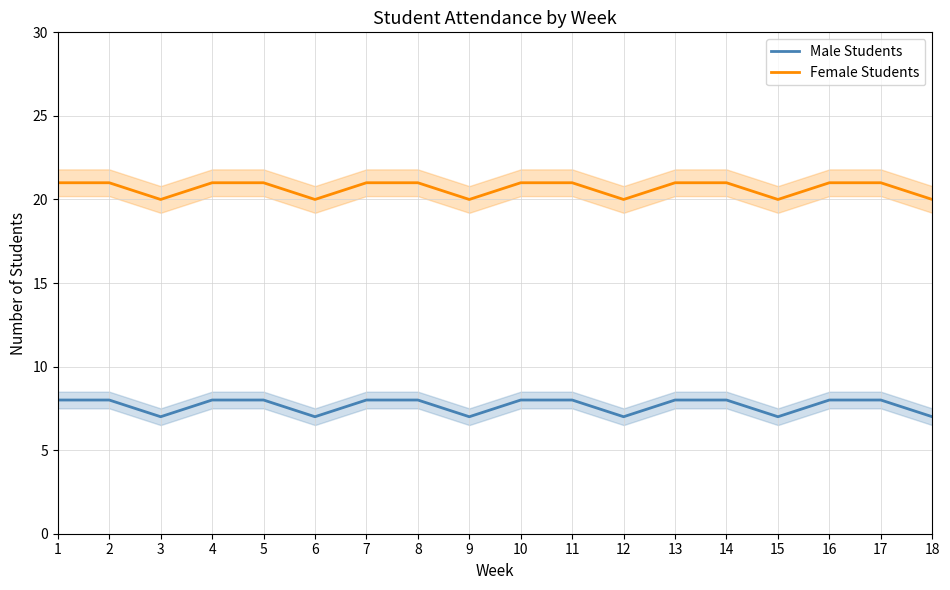

What is the sum of the Male Students values at 18 and 16?

15